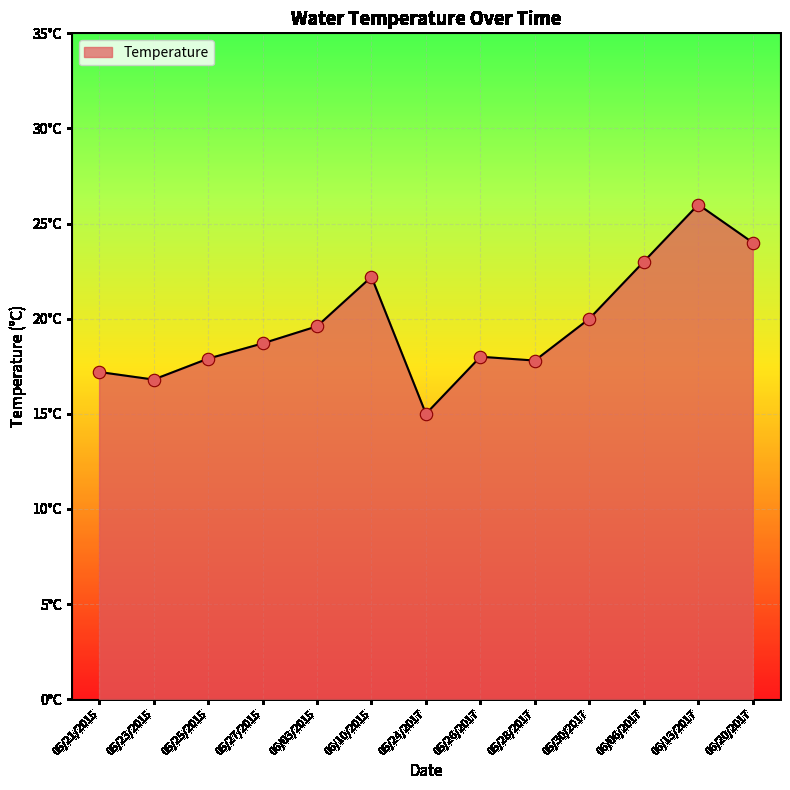

Which has a higher value, 06/06/2017 or 06/13/2017?

06/13/2017